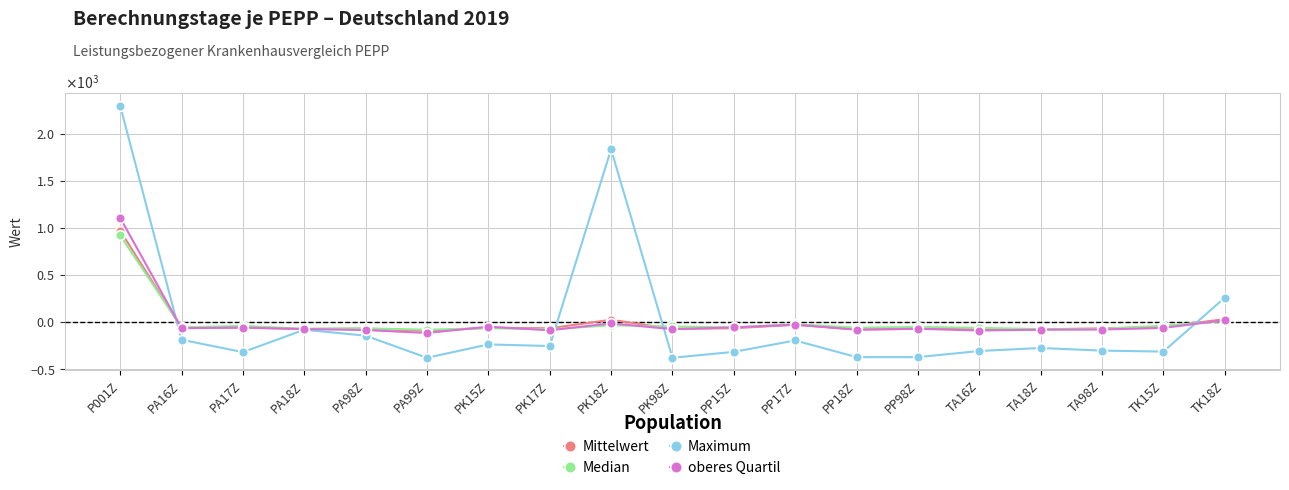

Is this an area chart (filled region under the line)?

No